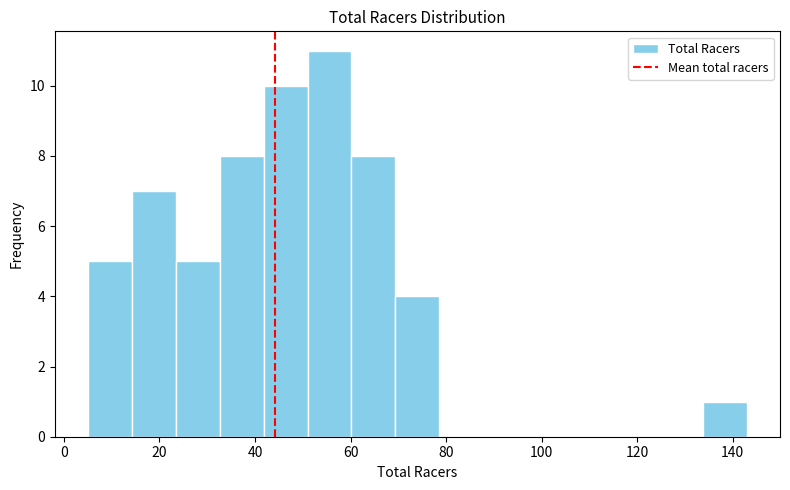

Over which range of the x-axis is the bar tallest?

51.0 to 60.2